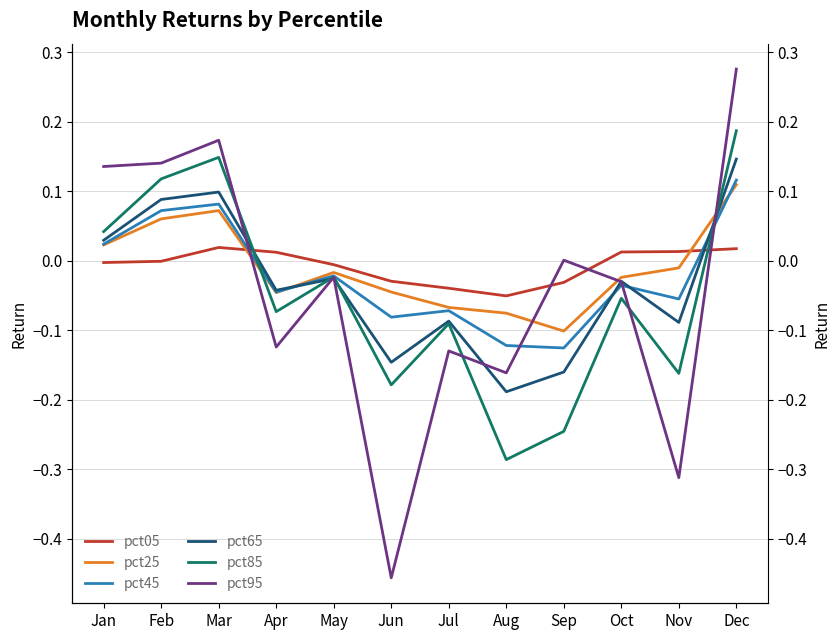

Rank the categories by pct25 value from highest to lowest.

Dec, Mar, Feb, Jan, Nov, May, Oct, Jun, Apr, Jul, Aug, Sep